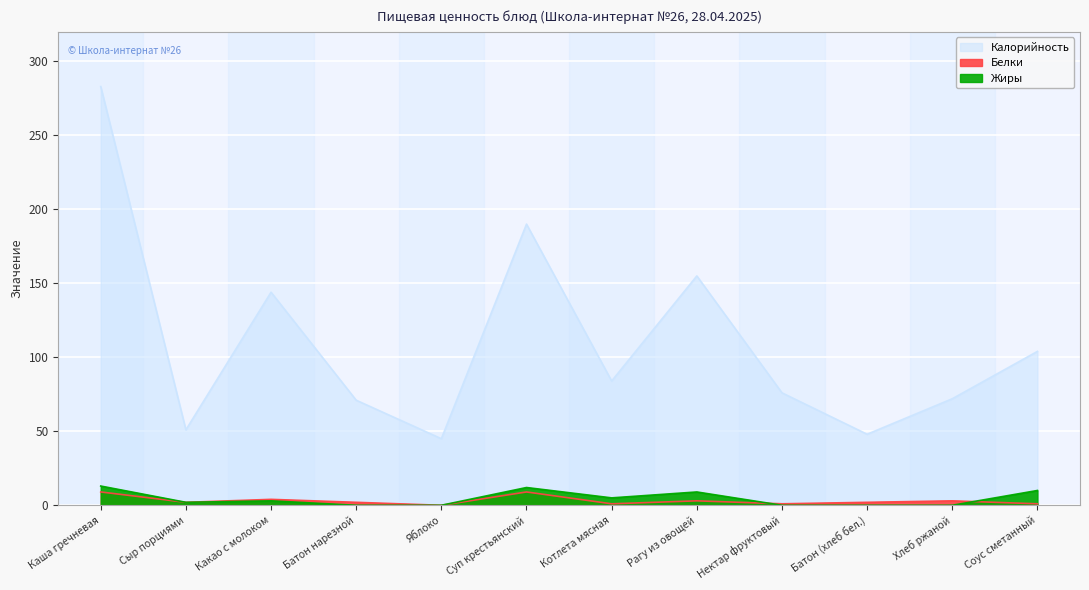

Count the Белки values in the range 1 to 4.

9